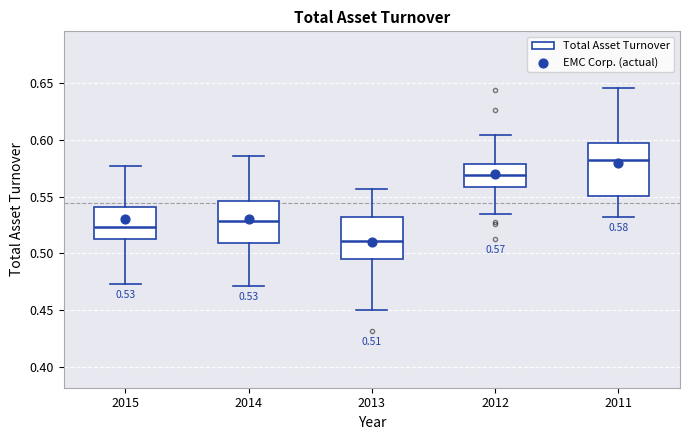

Which box is the tallest, from its lower edge to its upper edge?

2011